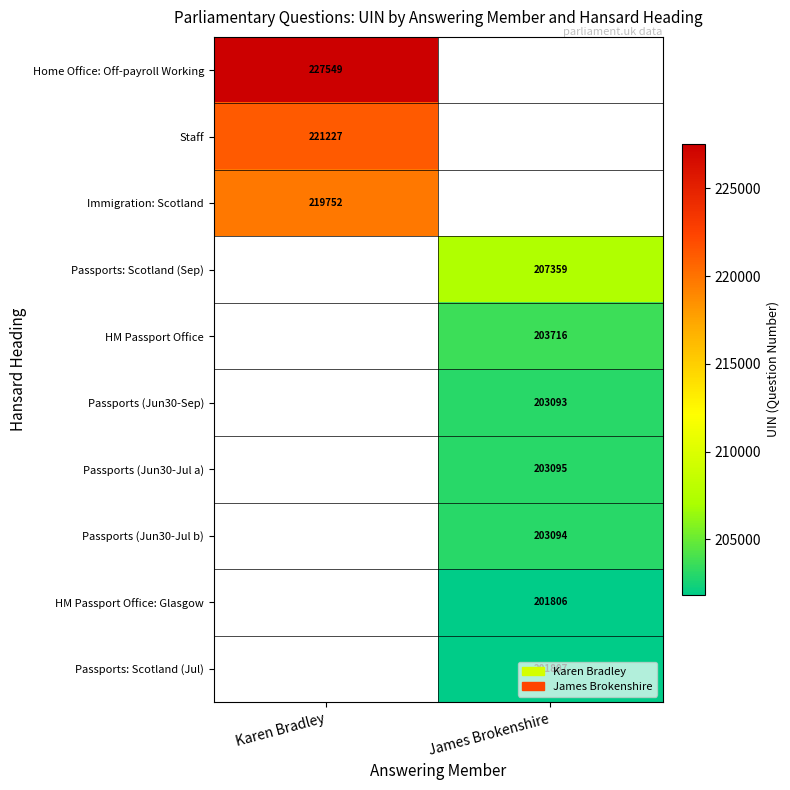

True or false: HM Passport Office has a value of 203716 at James Brokenshire.

True